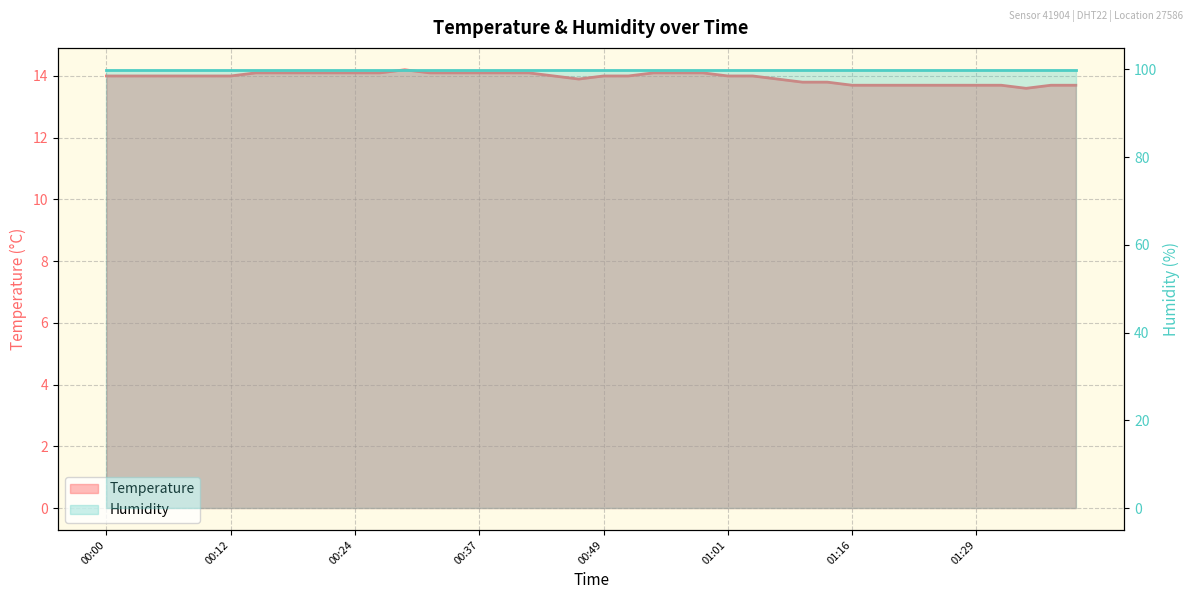

What is the label of the 27th point from the left?

01:03